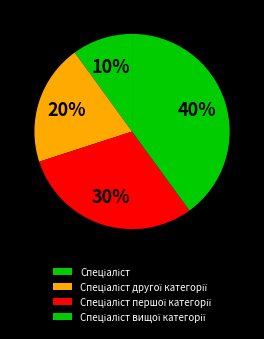

What portion of the pie excludes Спеціаліст першої категорії?

70.0%